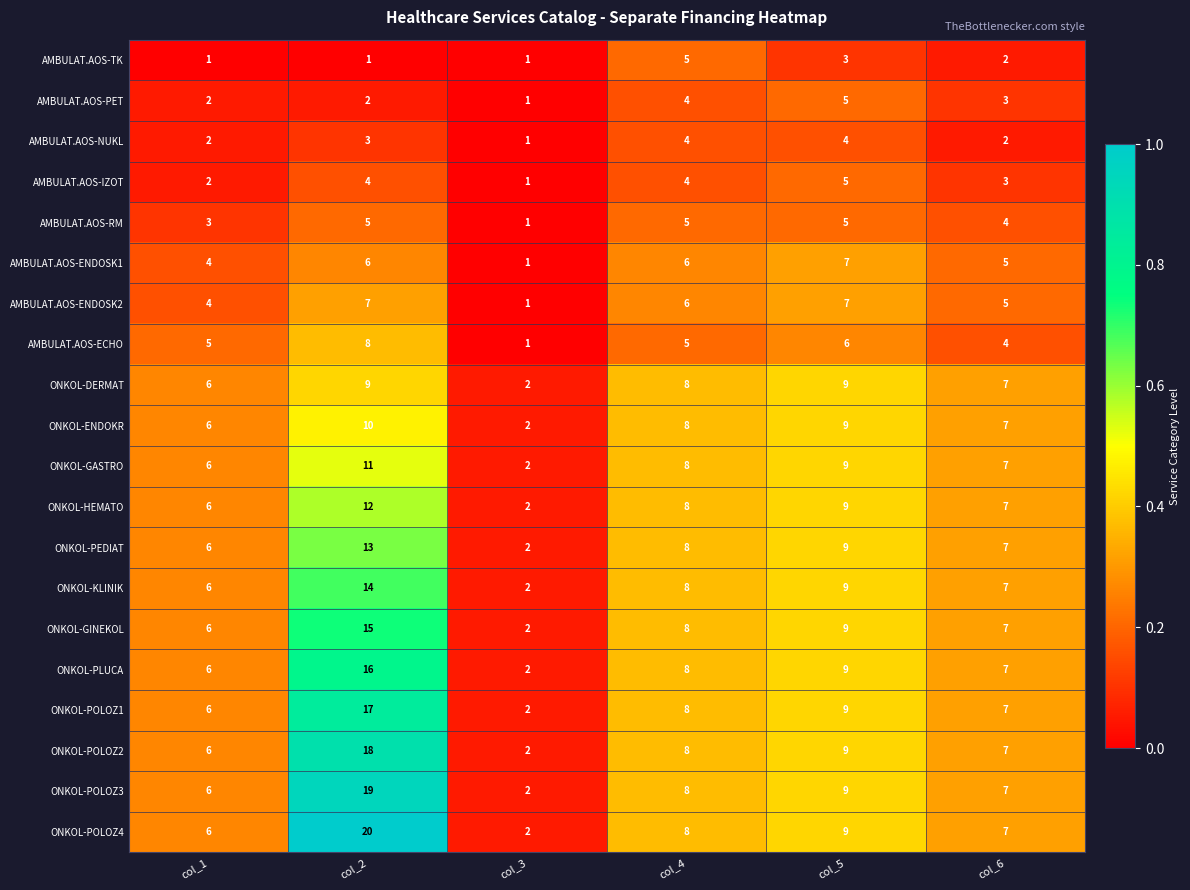

What is the sum of the AMBULAT.AOS-ECHO values at col_3 and col_4?

6